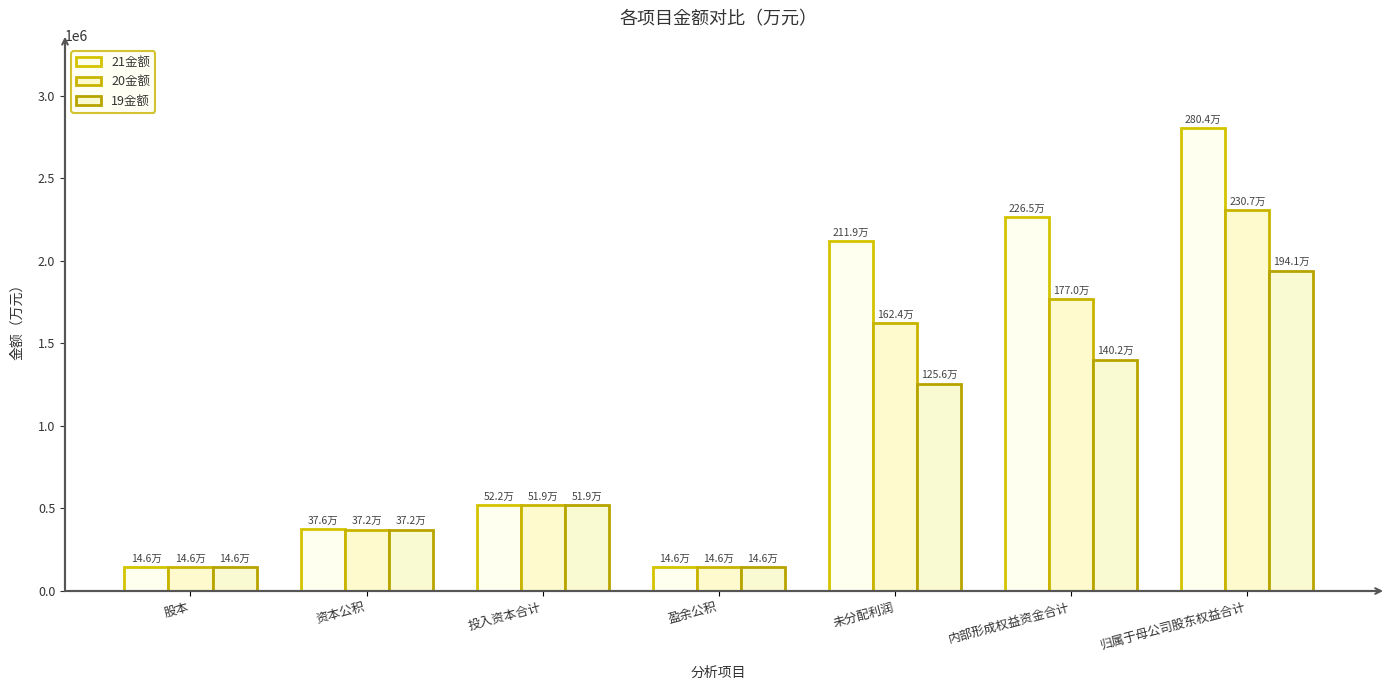

Reading left to right, what are all the values shown in this chart?

21金额: 股本=146475.2	资本公积=375535.5	投入资本合计=522010.7	盈余公积=146475.2	未分配利润=2118786.0	内部形成权益资金合计=2265261.3	归属于母公司股东权益合计=2804024.7
20金额: 股本=146475.2	资本公积=372277.7	投入资本合计=518753.0	盈余公积=146475.2	未分配利润=1623651.3	内部形成权益资金合计=1770126.6	归属于母公司股东权益合计=2307485.9
19金额: 股本=146475.2	资本公积=372277.7	投入资本合计=518753.0	盈余公积=146475.2	未分配利润=1255974.7	内部形成权益资金合计=1402449.9	归属于母公司股东权益合计=1940684.6